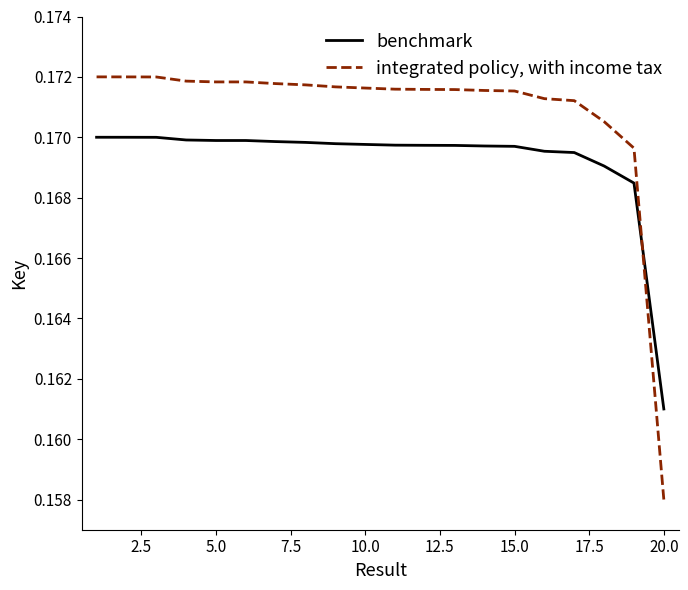

List the series in order of their peak value, lowest first.

benchmark, integrated policy, with income tax